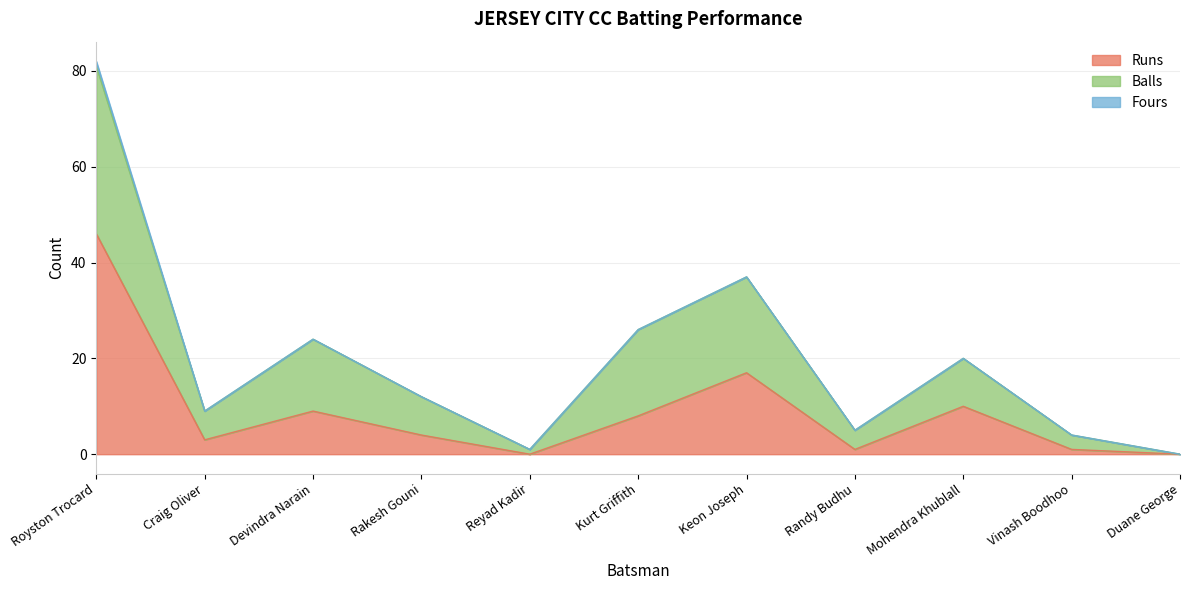

Count the number of data series in this chart.

3